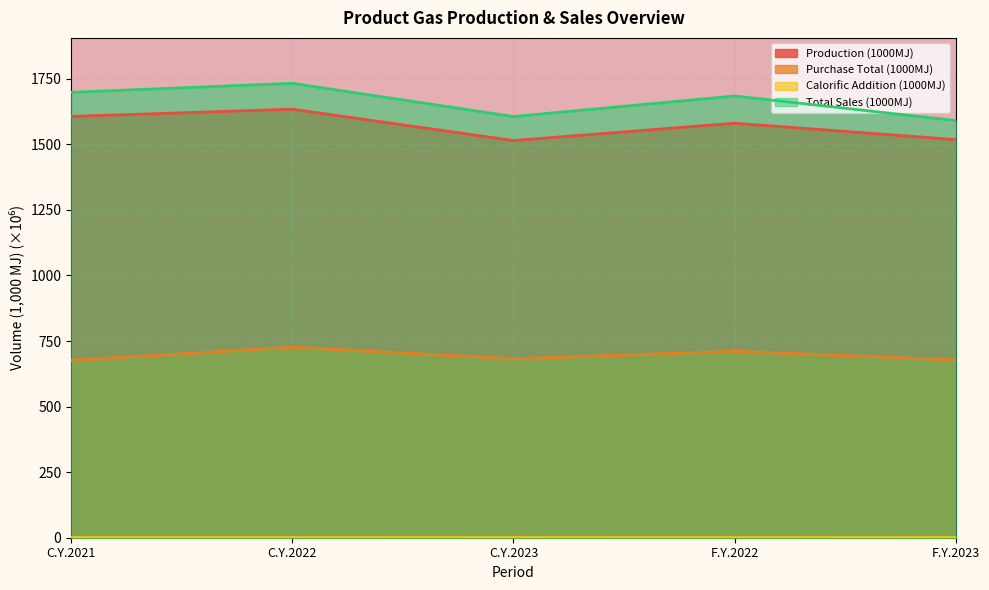

How many interior local peaks does the Purchase Total (1000MJ) series have?

2